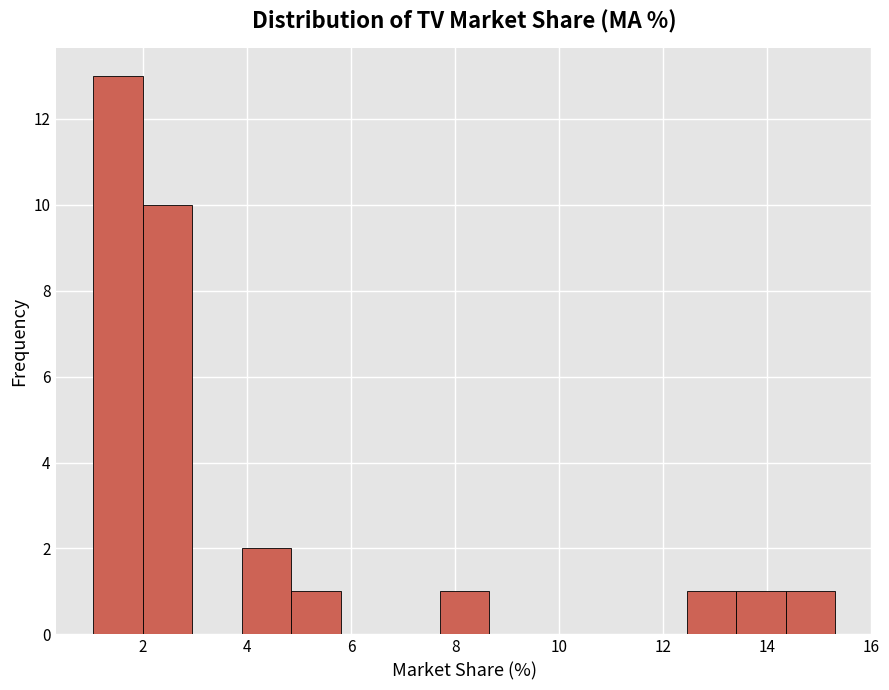

What is the height of the bar covering 12.4 to 13.4 on the x-axis? Neither the bar edges nor the heights are printed on the chart, so give them approximately, as read against the axes.

1